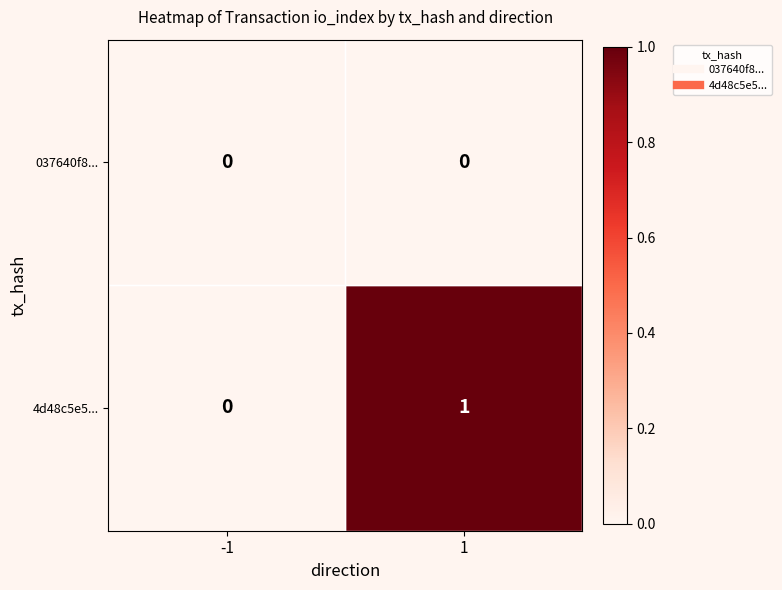

Which series has the largest range (max minus min)?

4d48c5e5...